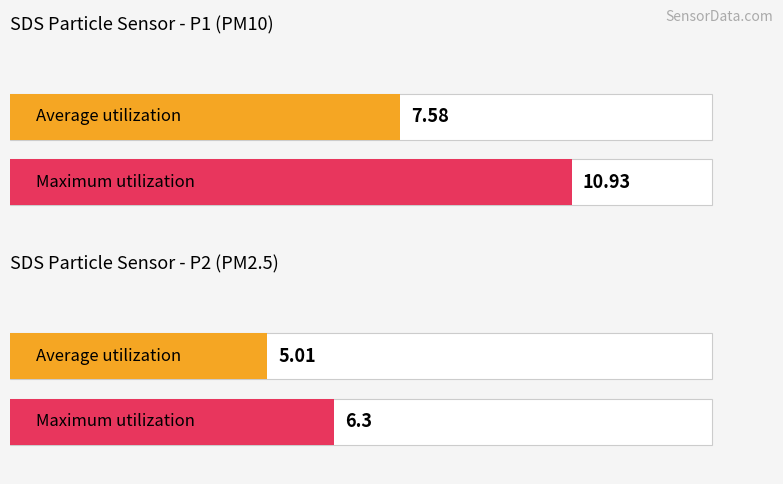

Which series has the largest range (max minus min)?

Maximum utilization